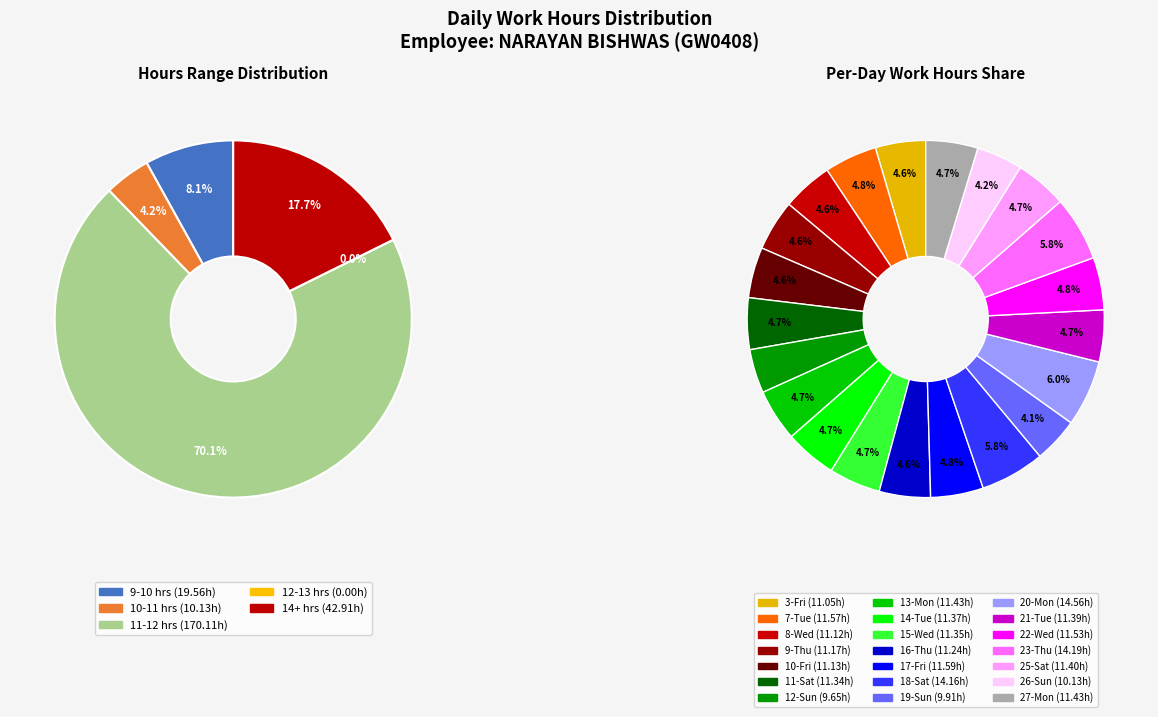

What percentage do 16-Thu and 9-Thu together represent?

9.2%